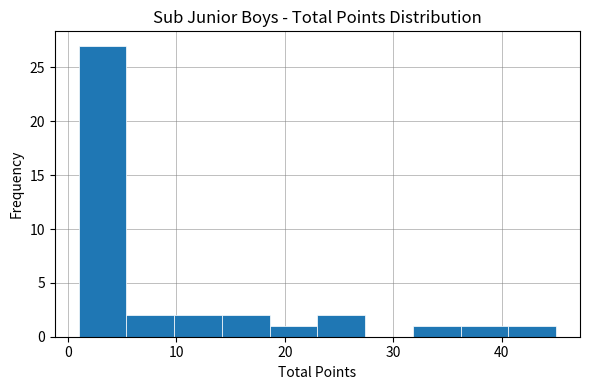

Reading left to right, transcribe this chart: for each bar, give the range it covers on the x-axis and its height. Neither the bar edges nor the heights are printed on the chart, so give them approximately, as read against the axes.

1.0 to 5.4: 27
5.4 to 9.8: 2
9.8 to 14.2: 2
14.2 to 18.6: 2
18.6 to 23.0: 1
23.0 to 27.4: 2
27.4 to 31.8: 0
31.8 to 36.2: 1
36.2 to 40.6: 1
40.6 to 45.0: 1